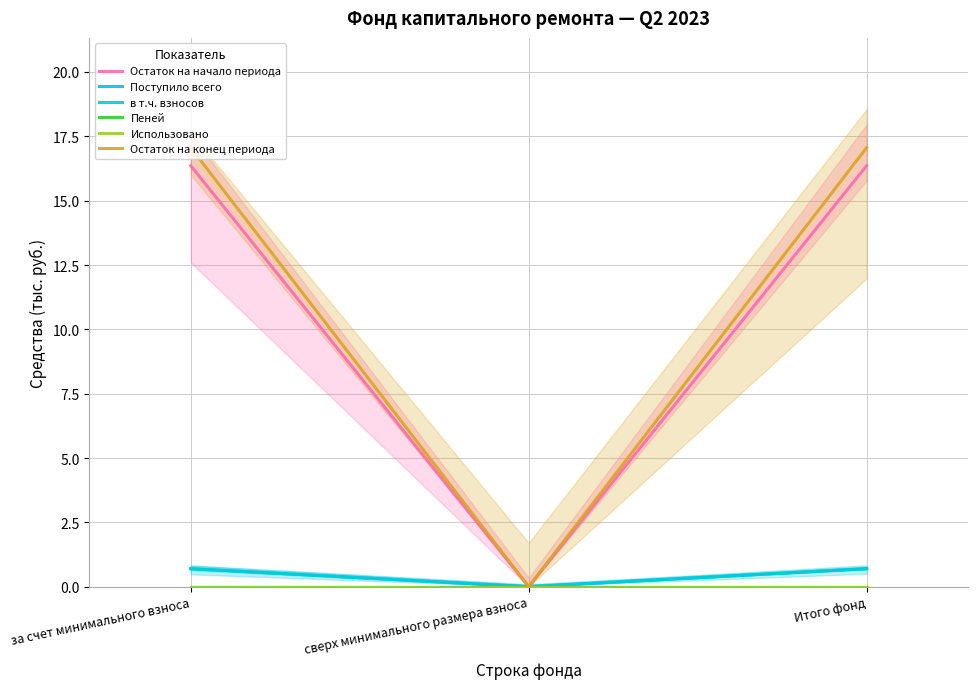

Which series has the largest total across all categories?

Остаток на конец периода